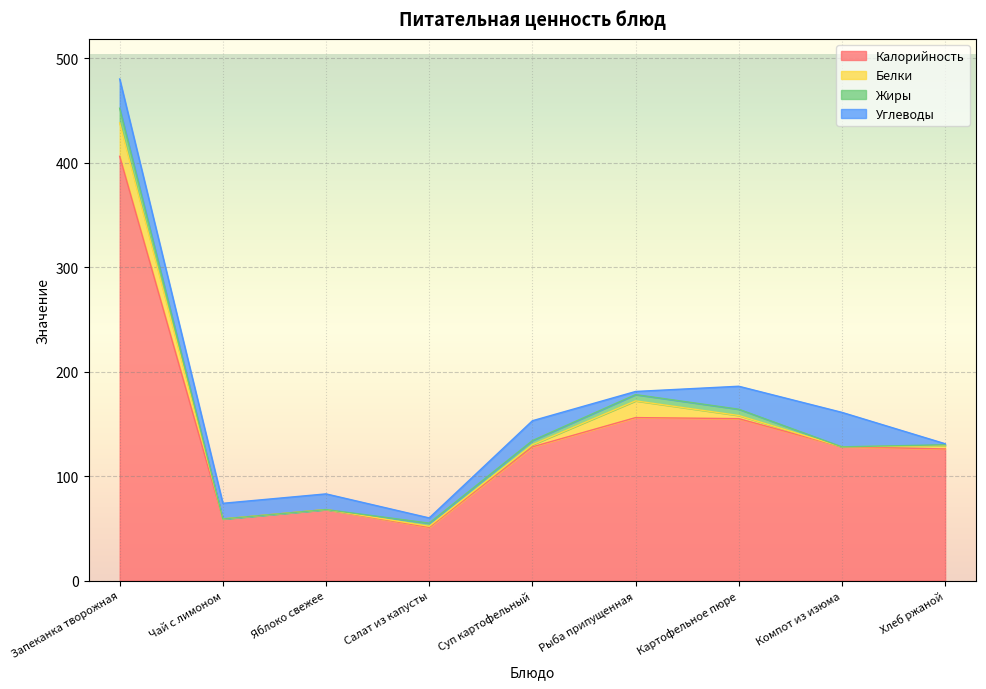

Reading left to right, list all the values displayed in this chart.

Калорийность: 406	59	68	51	128	156	155	128	126
Белки: 32	0	0	1	2	16	3	0	3
Жиры: 14	0	0	3	4	6	6	0	1
Углеводы: 28	15	15	5	19	3	22	33	1